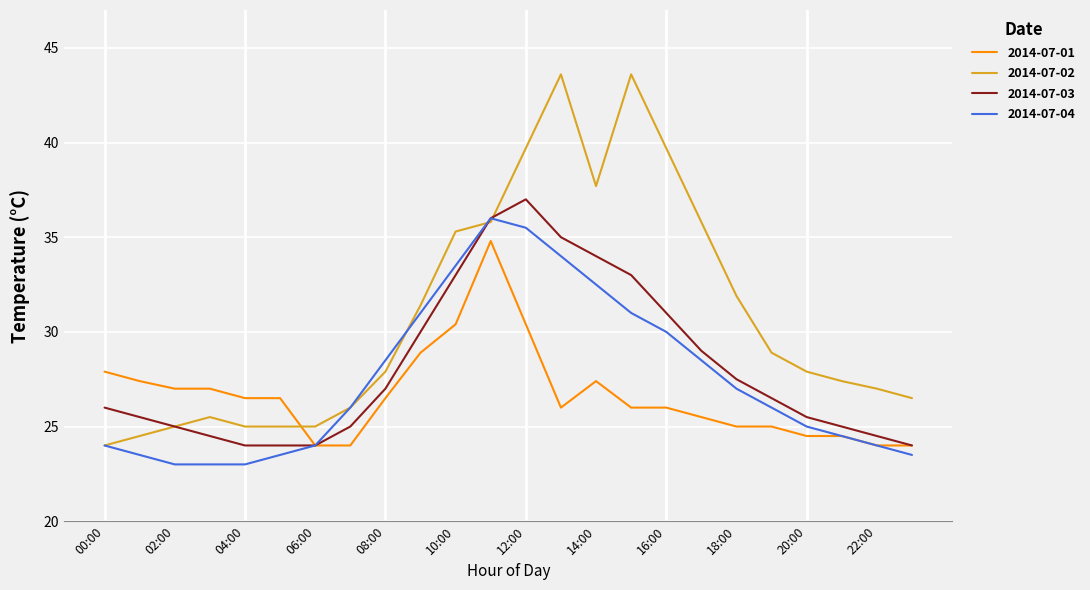

Is this an area chart (filled region under the line)?

No